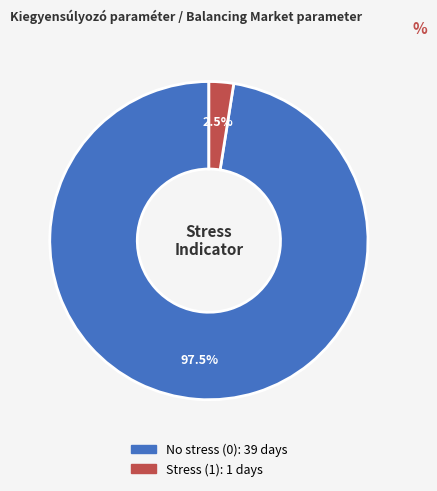

What is the majority slice?

No stress (0)